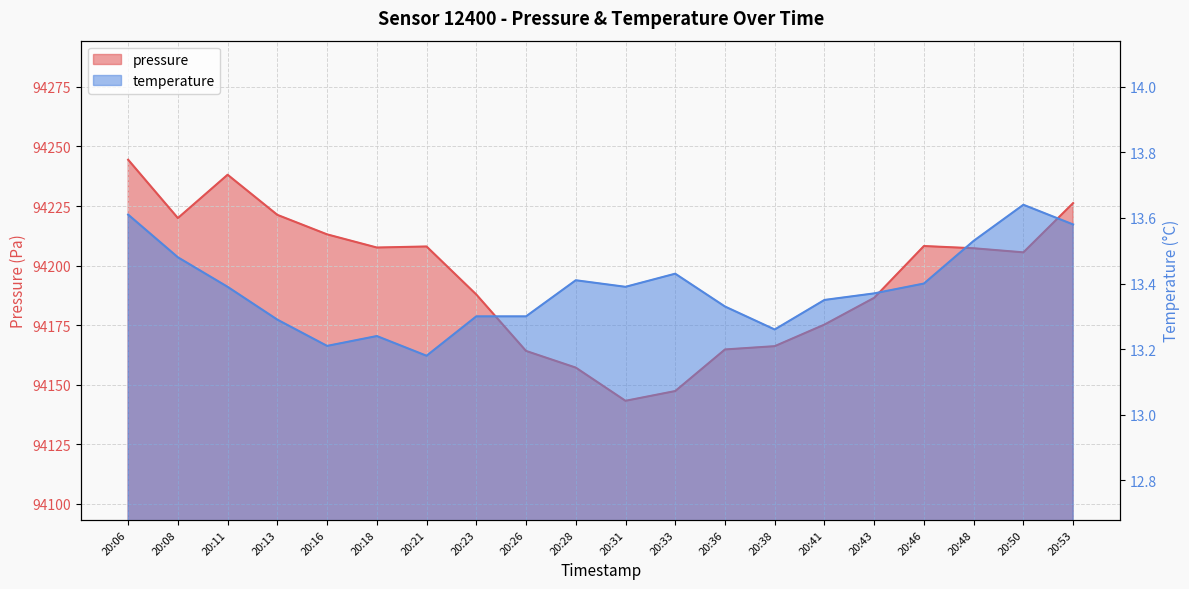

True or false: pressure and temperature intersect in this chart.

False